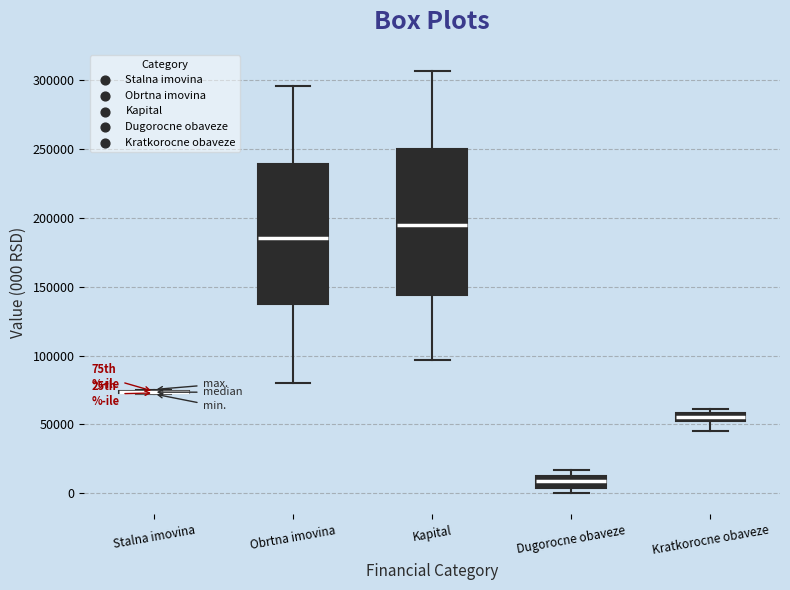

Where is the upper edge of the box for Kapital on the y-axis? The values are not printed on the chart, so give them approximately, as read against the axis.

250000